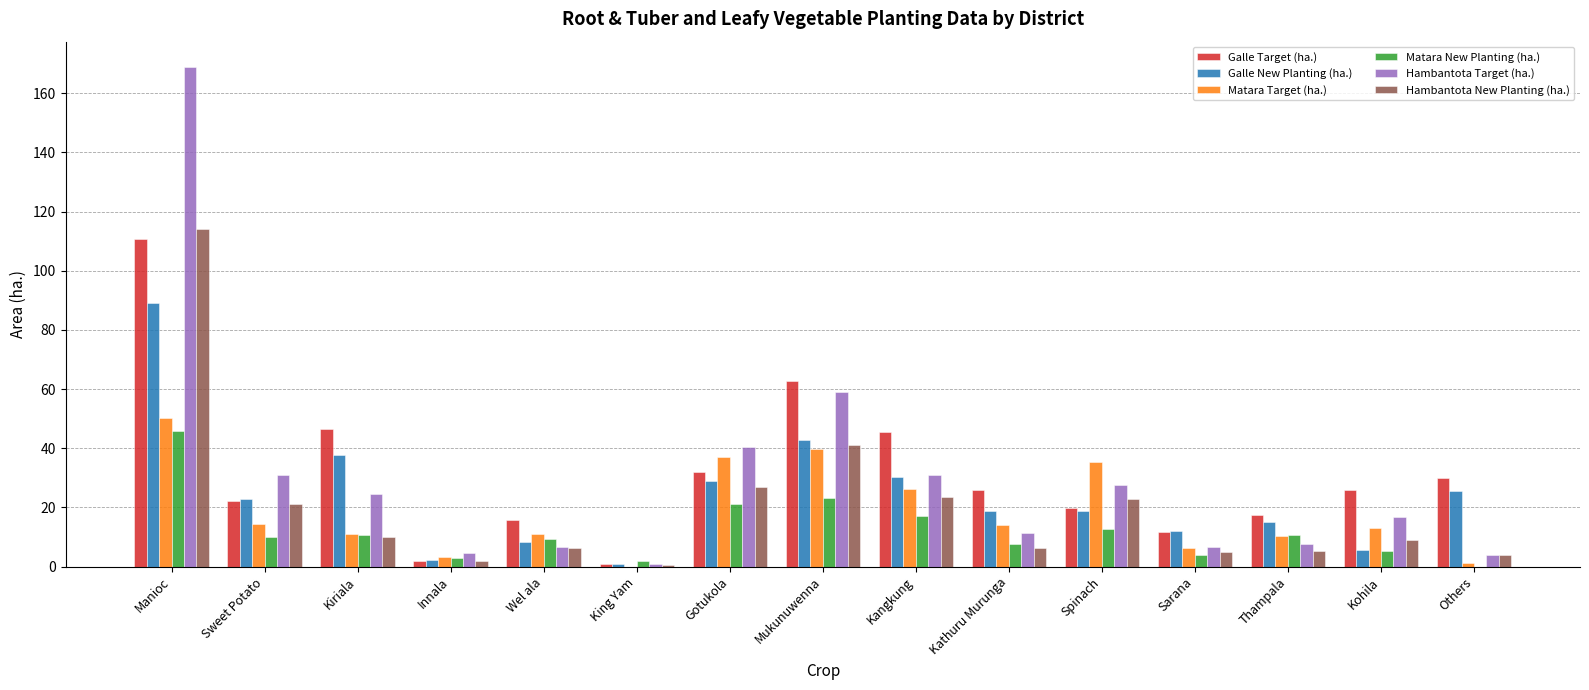

Is the value of Hambantota Target (ha.) at Sarana greater than the value of Galle New Planting (ha.) at Sarana?

No